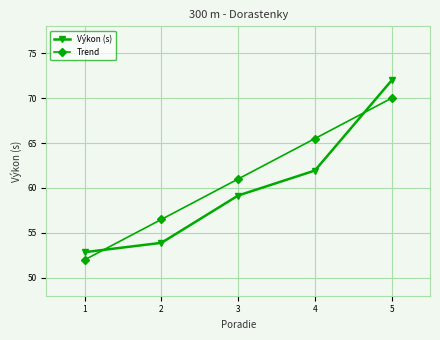

What is the approximate value of Výkon (s) at 4?

61.9